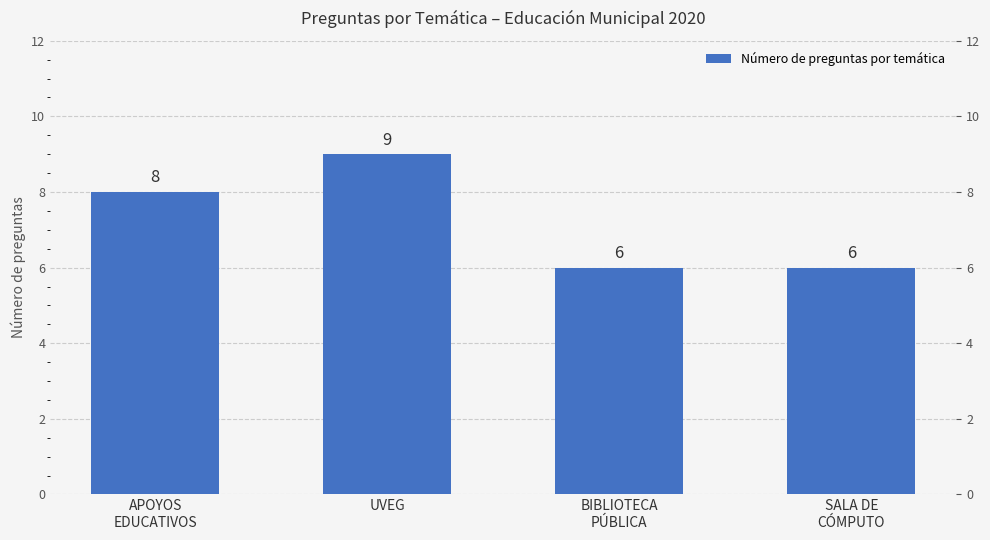

Rank the categories by value from highest to lowest.

UVEG, APOYOS
EDUCATIVOS, BIBLIOTECA
PÚBLICA, SALA DE
CÓMPUTO